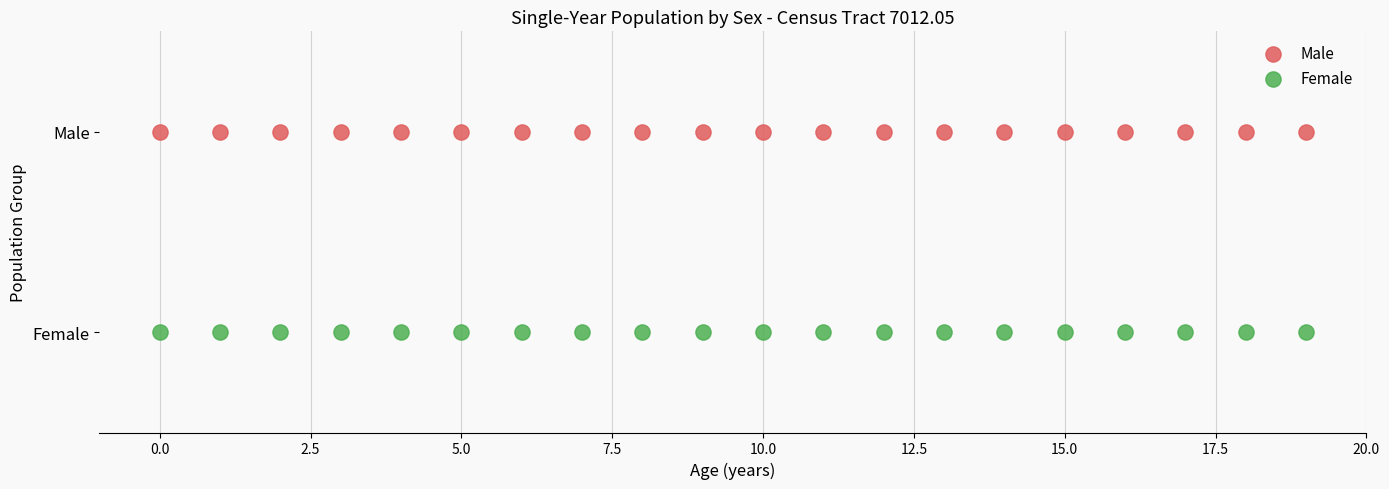

What are all the series names shown in the legend?

Male, Female